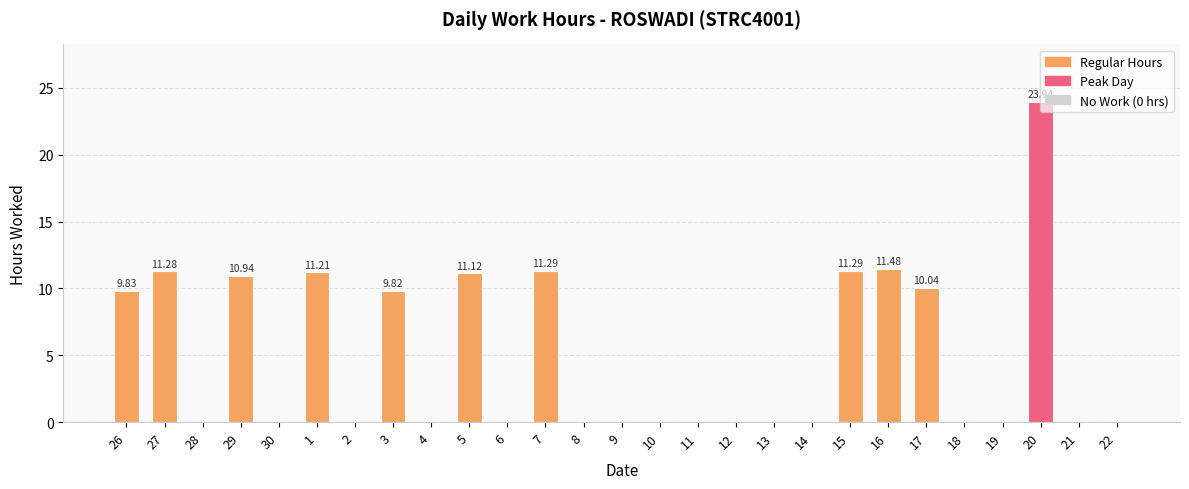

Which category has the highest value across all series?

20